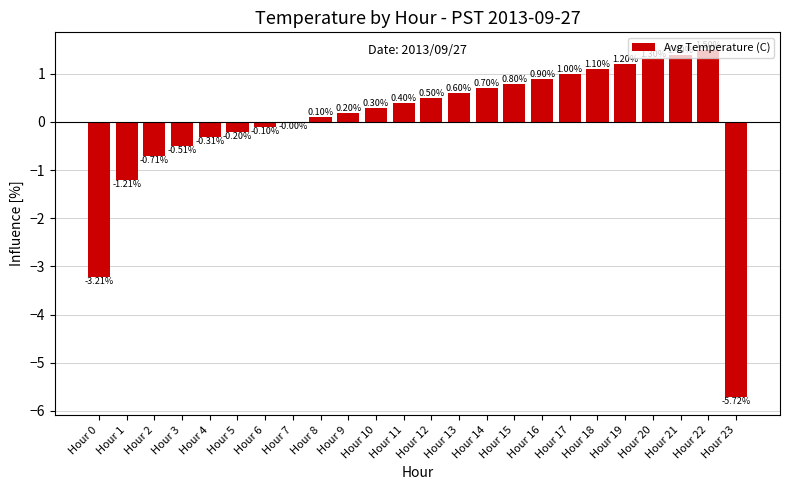

What is the maximum value shown in the chart?

1.5